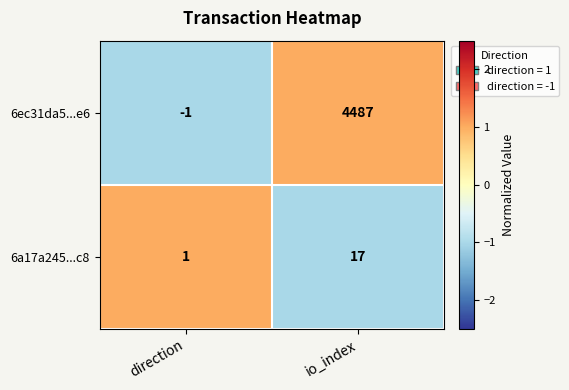

Between direction and io_index, which series saw the biggest shift?

6ec31da5...e6